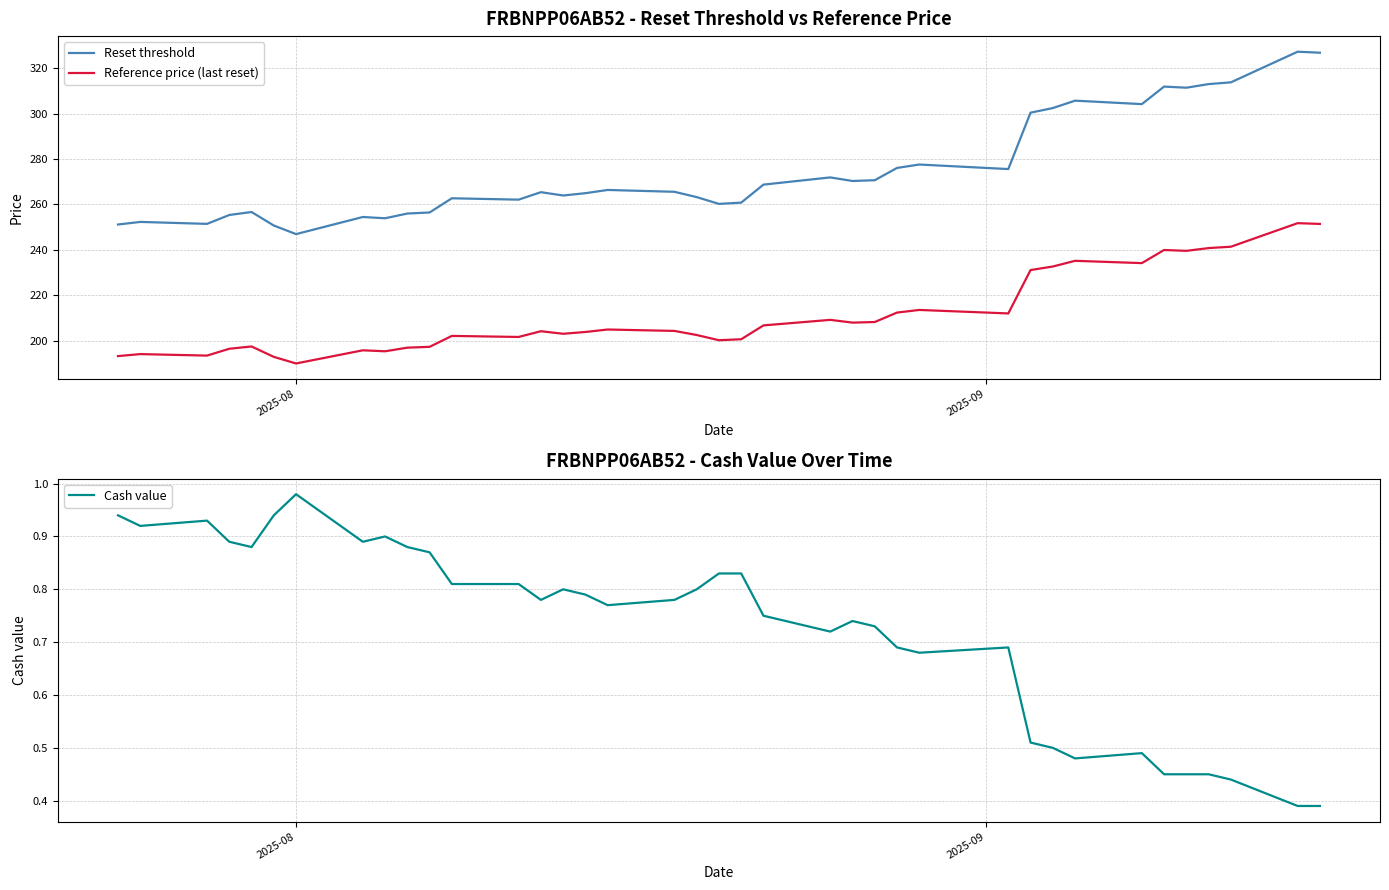

Reading right to left, extract all data points from this chart.

Reset threshold: 326.8	327.3	313.8	313.0	311.4	311.9	304.2	305.7	302.5	300.4	275.6	277.6	276.1	270.7	270.3	271.9	268.7	260.8	260.2	263.2	265.6	266.4	265.0	263.9	265.4	262.1	262.7	256.5	256.0	253.9	254.5	246.9	250.7	256.7	255.4	251.4	252.3	251.2
Reference price (last reset): 251.4	251.8	241.4	240.8	239.6	239.9	234.2	235.2	232.7	231.1	212.0	213.5	212.4	208.2	207.9	209.2	206.7	200.6	200.2	202.5	204.3	204.9	203.8	203.0	204.2	201.6	202.1	197.3	196.9	195.3	195.8	189.9	192.9	197.4	196.4	193.4	194.1	193.2
Cash value: 0.4	0.4	0.4	0.5	0.5	0.5	0.5	0.5	0.5	0.5	0.7	0.7	0.7	0.7	0.7	0.7	0.8	0.8	0.8	0.8	0.8	0.8	0.8	0.8	0.8	0.8	0.8	0.9	0.9	0.9	0.9	1.0	0.9	0.9	0.9	0.9	0.9	0.9